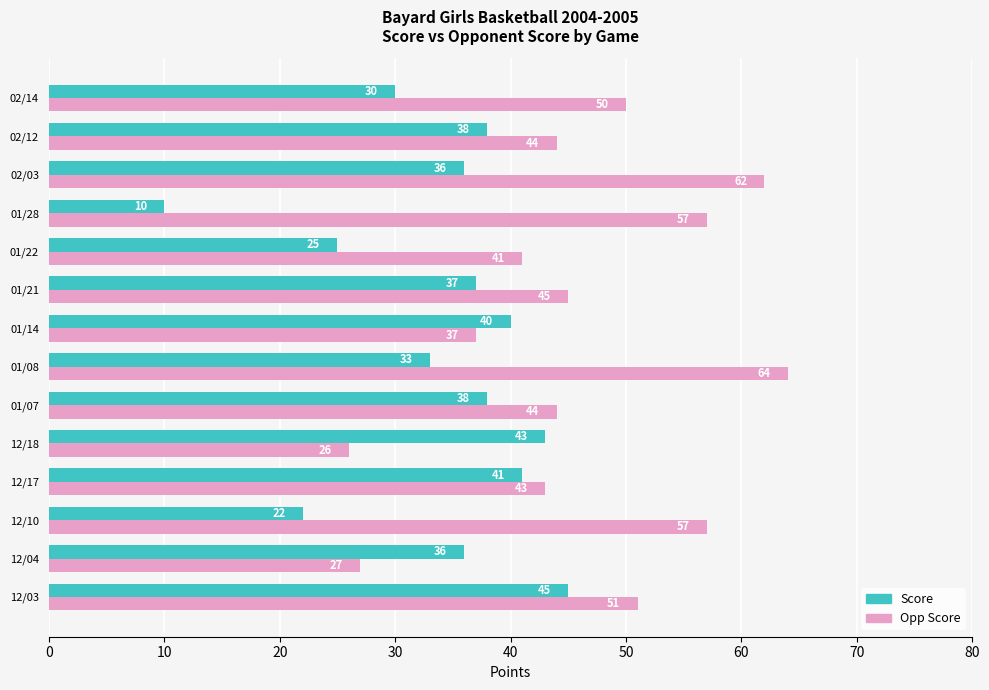

Is it true that Opp Score equals 44 at 01/07?

True